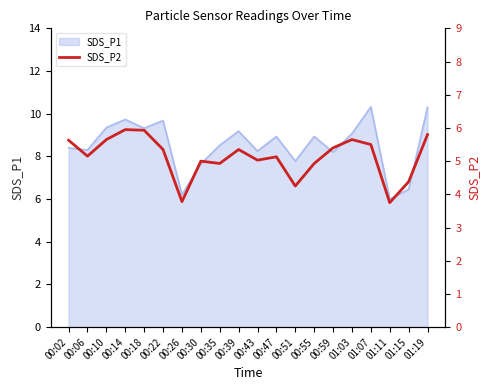

Reading left to right, extract all data points from this chart.

00:02=5.6	00:06=5.2	00:10=5.7	00:14=6.0	00:18=5.9	00:22=5.3	00:26=3.8	00:30=5.0	00:35=4.9	00:39=5.3	00:43=5.0	00:47=5.1	00:51=4.2	00:55=4.9	00:59=5.4	01:03=5.7	01:07=5.5	01:11=3.8	01:15=4.4	01:19=5.8